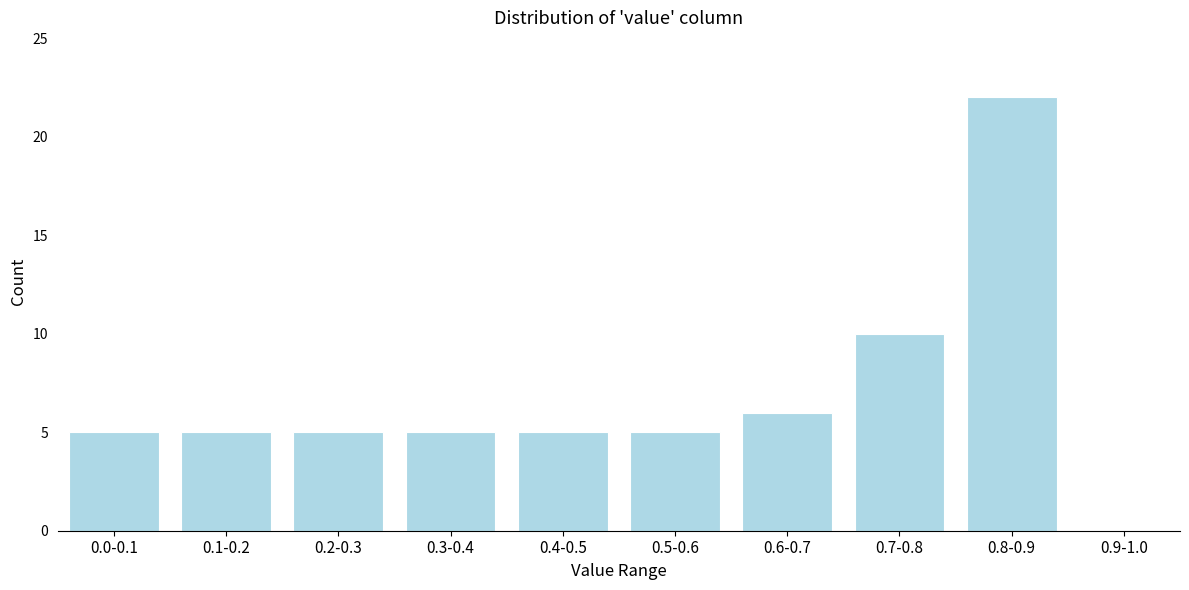

Reading left to right, list all the values displayed in this chart.

0.0-0.1=5	0.1-0.2=5	0.2-0.3=5	0.3-0.4=5	0.4-0.5=5	0.5-0.6=5	0.6-0.7=6	0.7-0.8=10	0.8-0.9=22	0.9-1.0=0